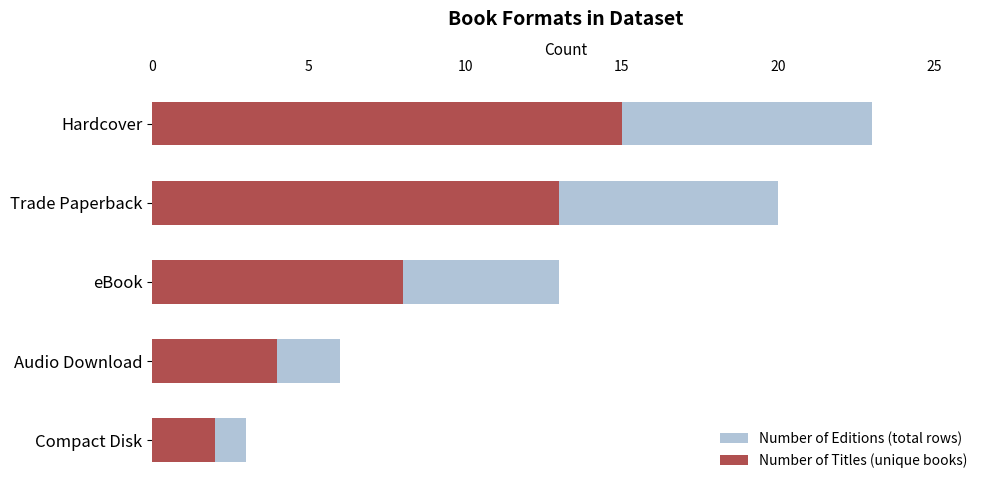

What is the value of the Number of Titles (unique books) bar at the 3rd from the left?

8